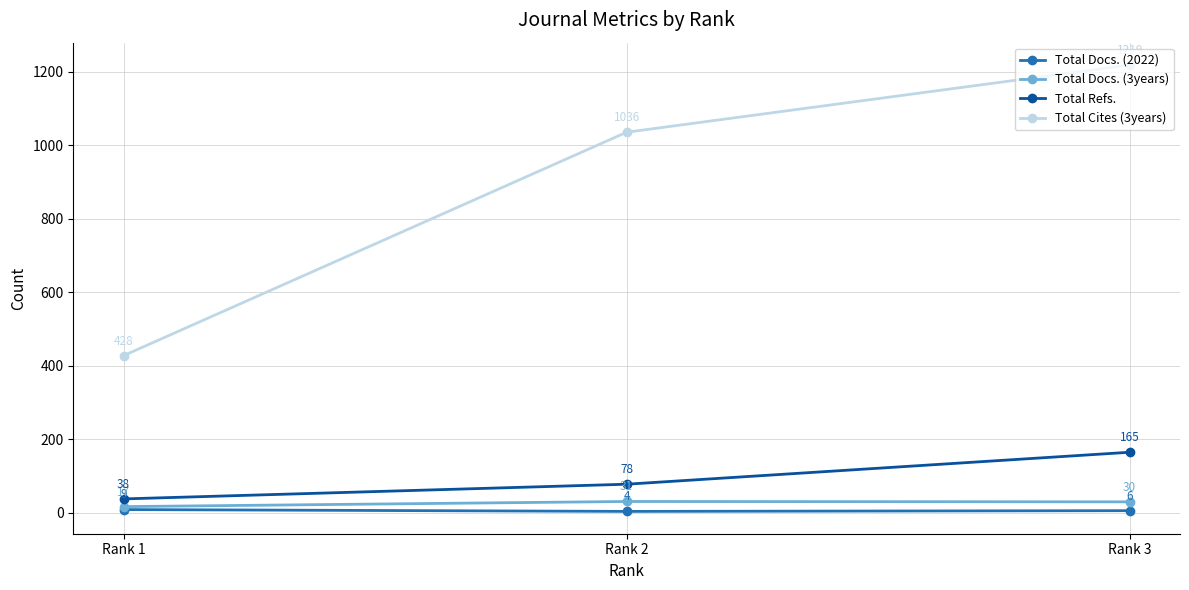

What is the spread (max minus min) of values at Rank 3?

1213